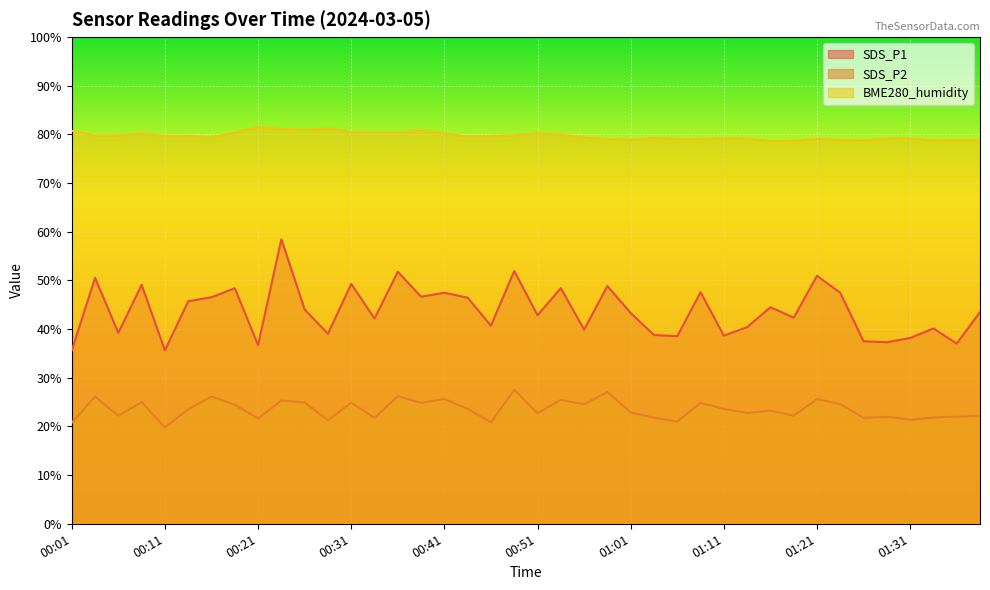

What is the total value across all series at 01:11?

141.4